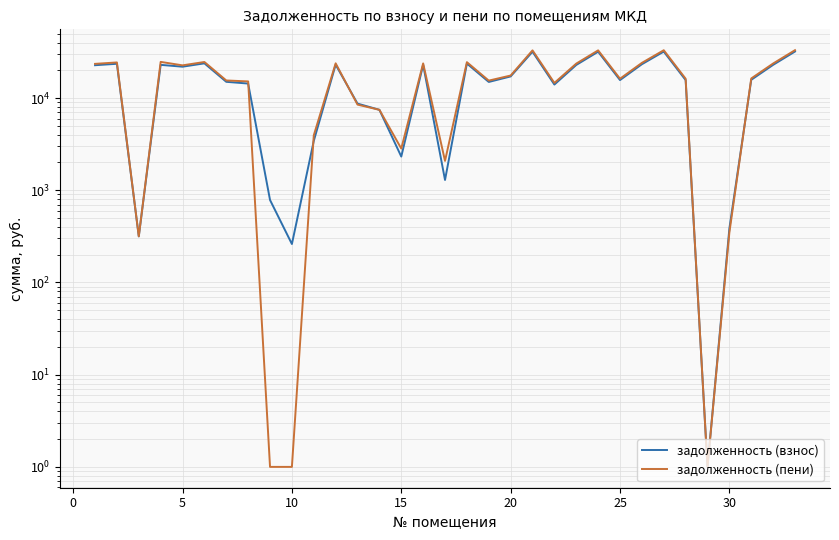

Is this an area chart (filled region under the line)?

No